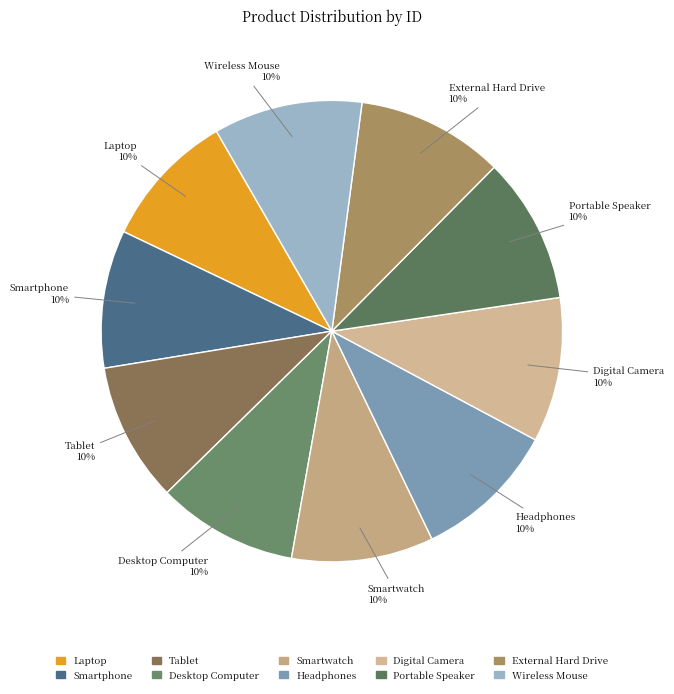

What percentage is the Smartwatch slice, to the nearest percent?

10%